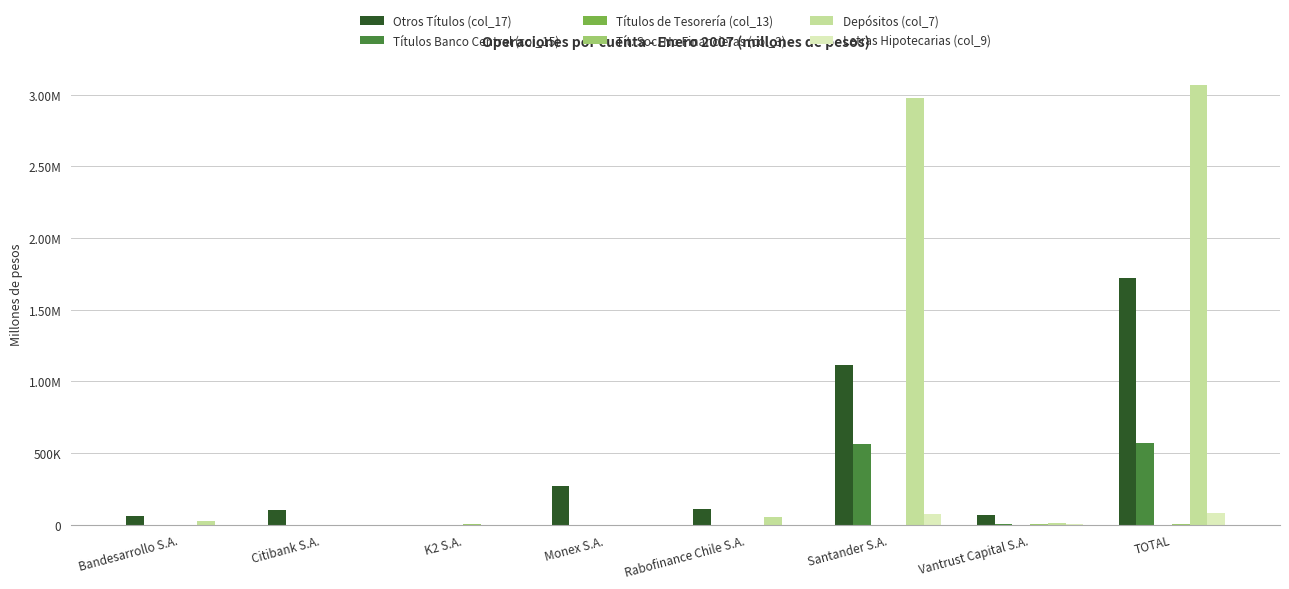

Which series has the largest total across all categories?

Depósitos (col_7)